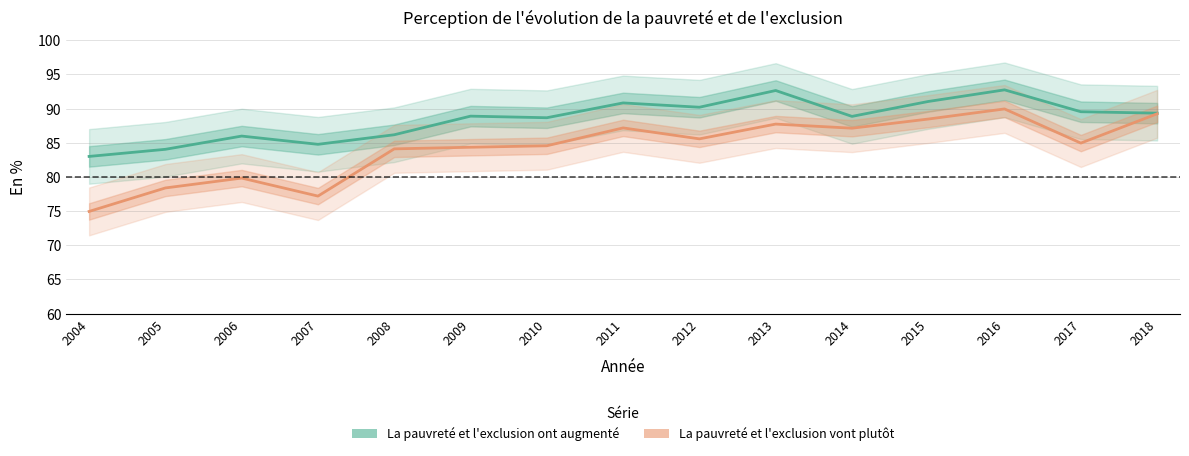

Which series changed the most between 2015 and 2018?

La pauvreté et l'exclusion ont augmenté